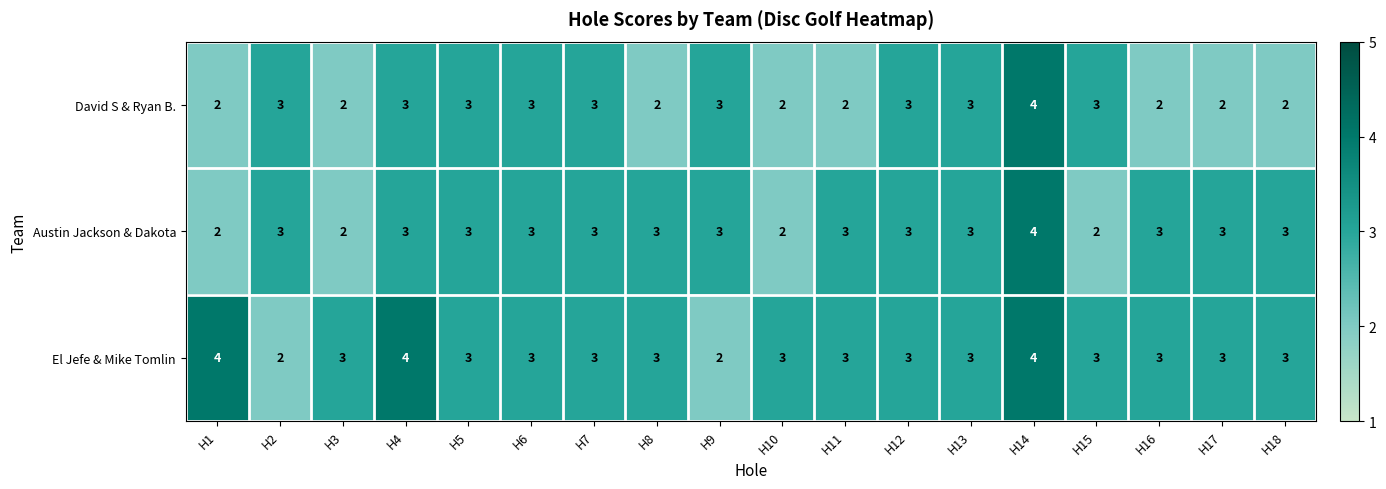

What is the sum of the David S & Ryan B. values at H5 and H6?

6